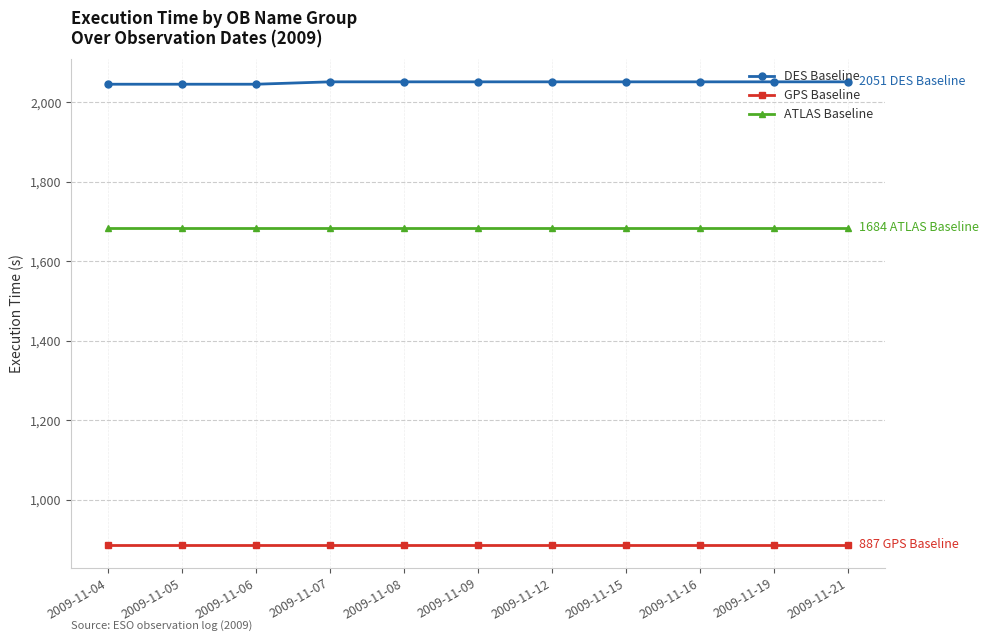

Is the value of ATLAS Baseline at 2009-11-08 greater than the value of GPS Baseline at 2009-11-16?

Yes